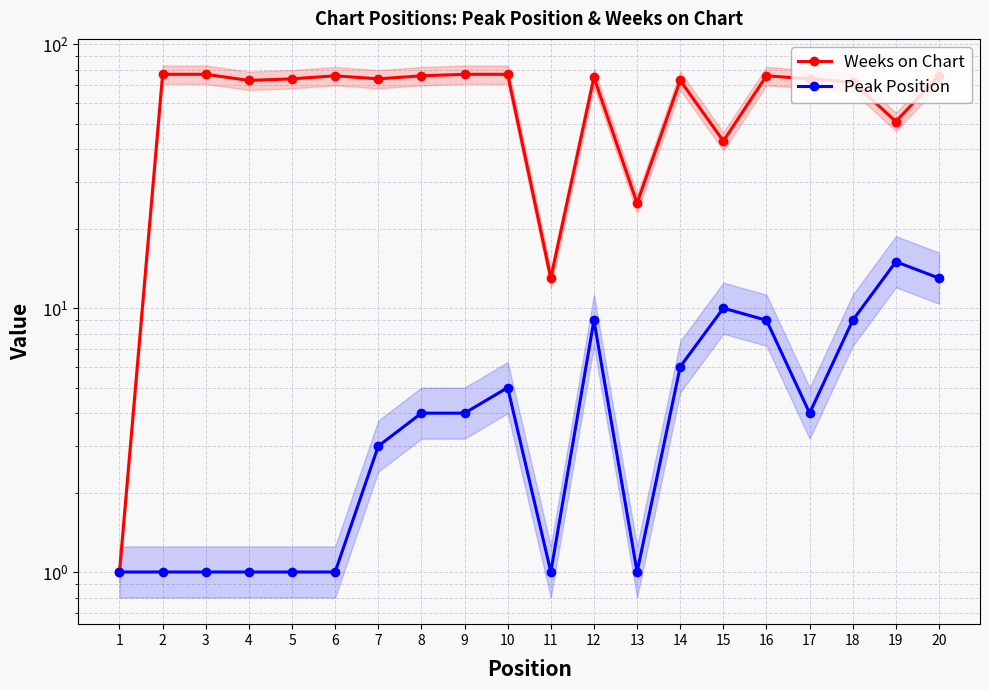

What are all the series names shown in the legend?

Weeks on Chart, Peak Position